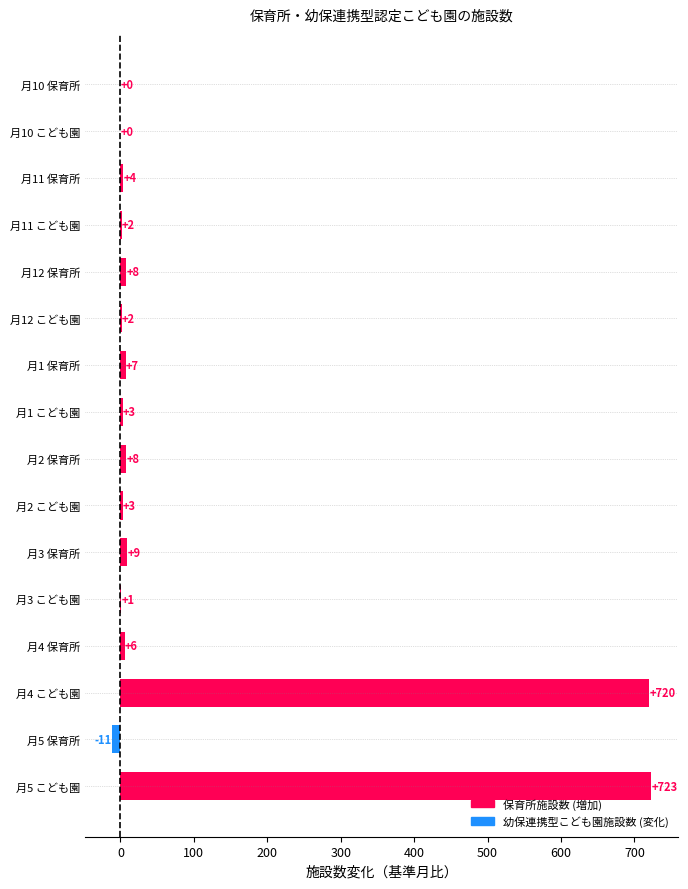

Reading top to bottom, transcribe all the data shown in this chart.

月10 保育所=0	月10 こども園=0	月11 保育所=4	月11 こども園=2	月12 保育所=8	月12 こども園=2	月1 保育所=7	月1 こども園=3	月2 保育所=8	月2 こども園=3	月3 保育所=9	月3 こども園=1	月4 保育所=6	月4 こども園=720	月5 保育所=-11	月5 こども園=723